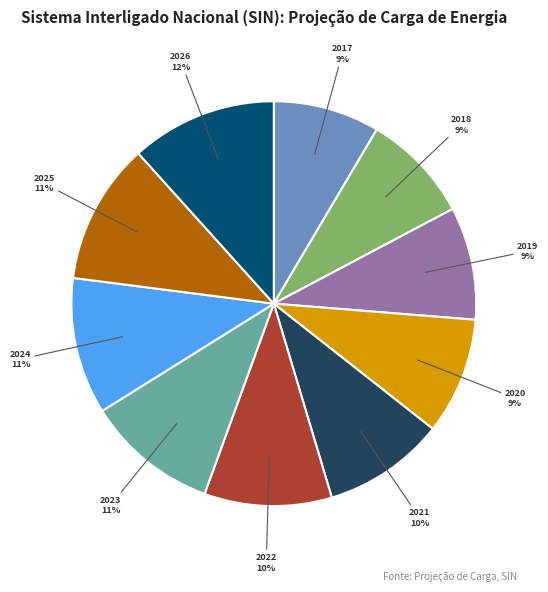

The 2021 slice represents 10% of the pie. True or false?

True